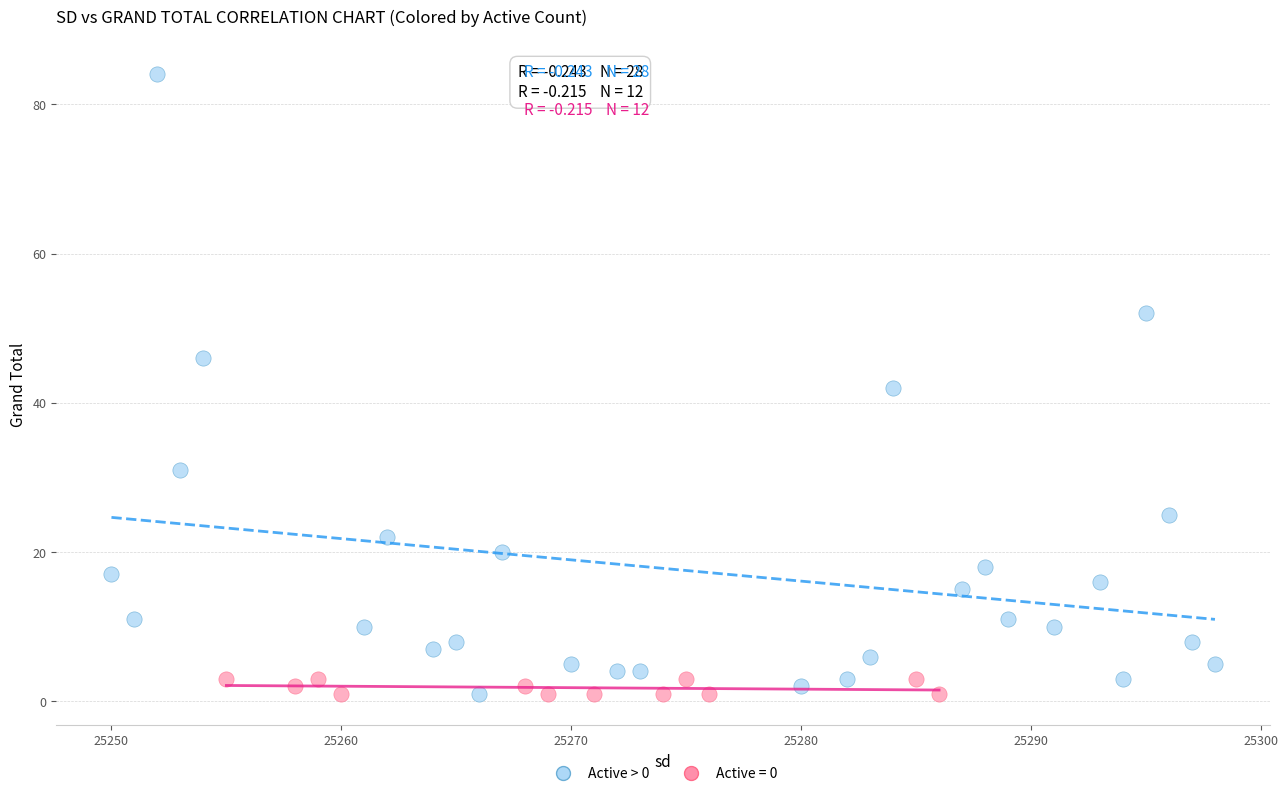

Which series reaches the maximum Y coordinate?

Active > 0